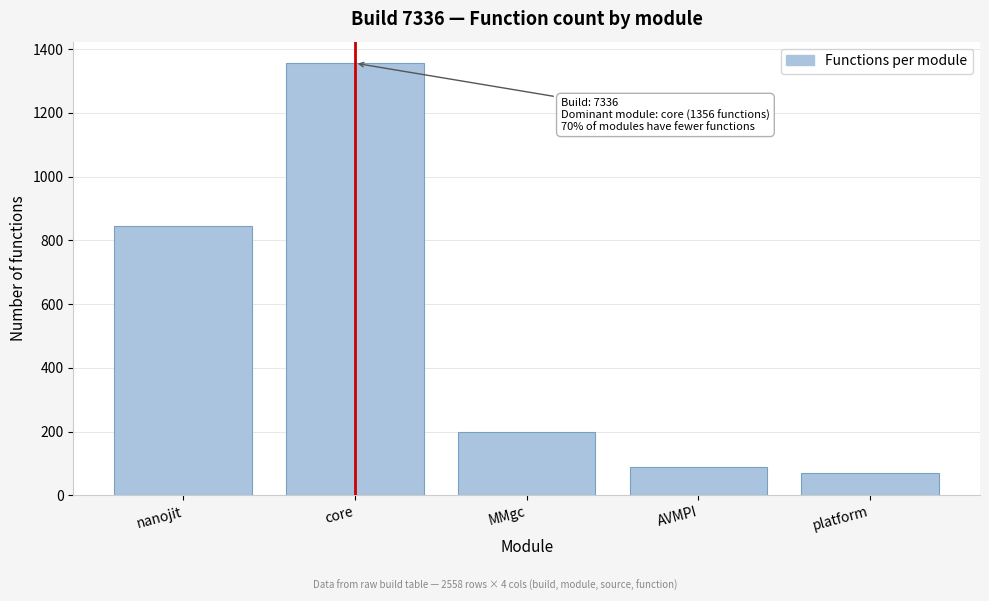

Reading left to right, extract all data points from this chart.

nanojit=845	core=1356	MMgc=198	AVMPI=89	platform=70